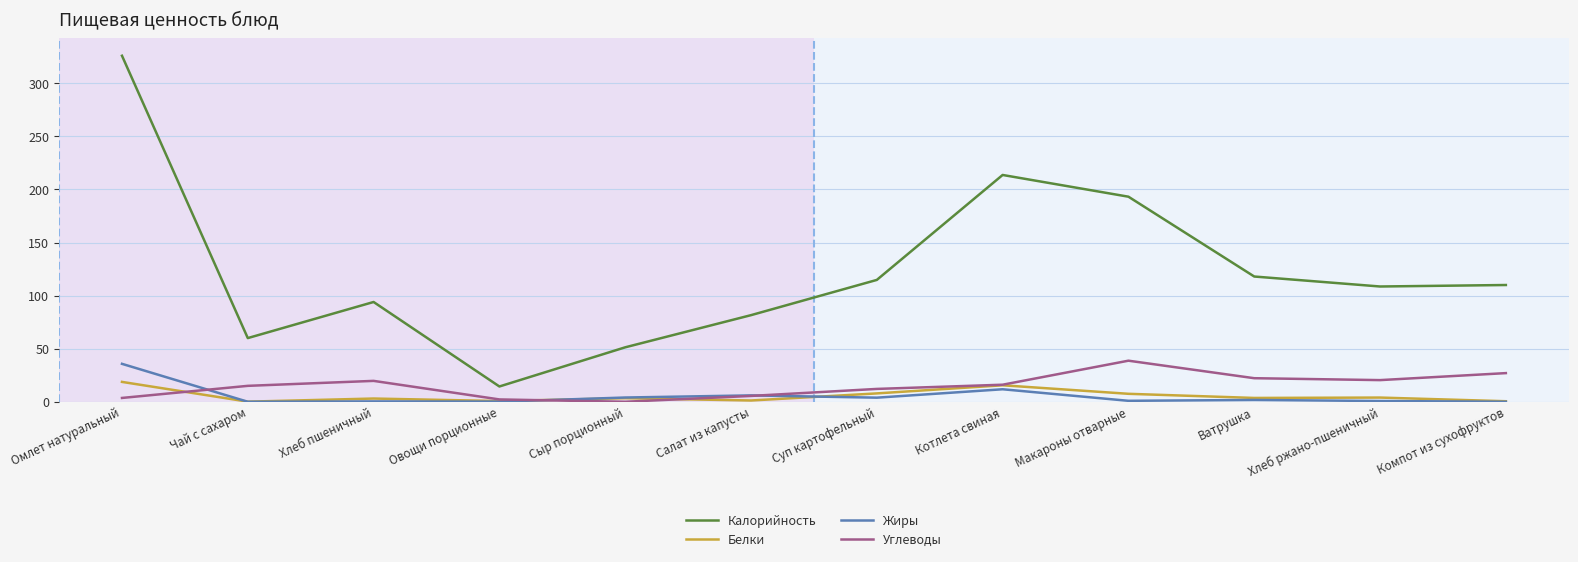

True or false: Белки and Калорийность cross at least once.

False